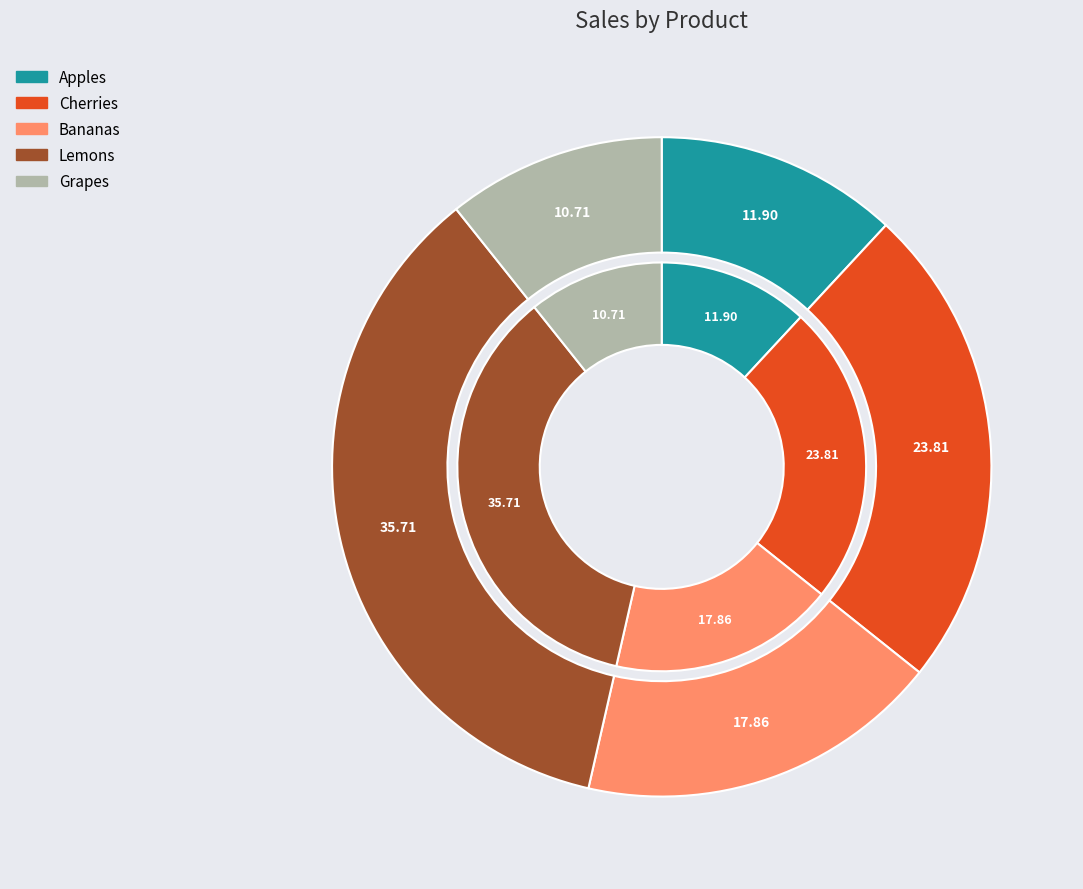

To the nearest percent, what percentage of the pie is Bananas?

18%